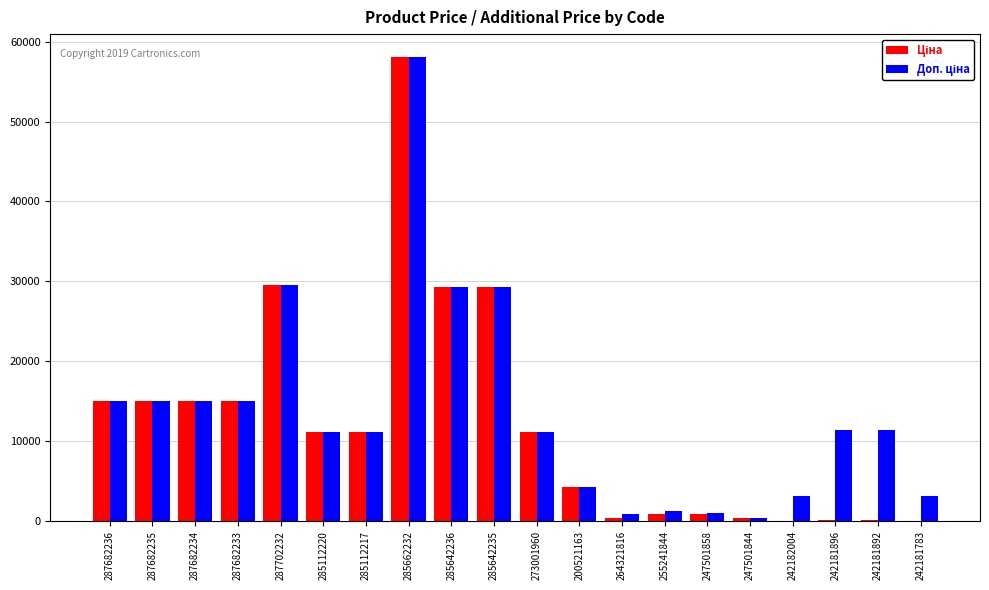

What is the greatest value displayed?

58037.0